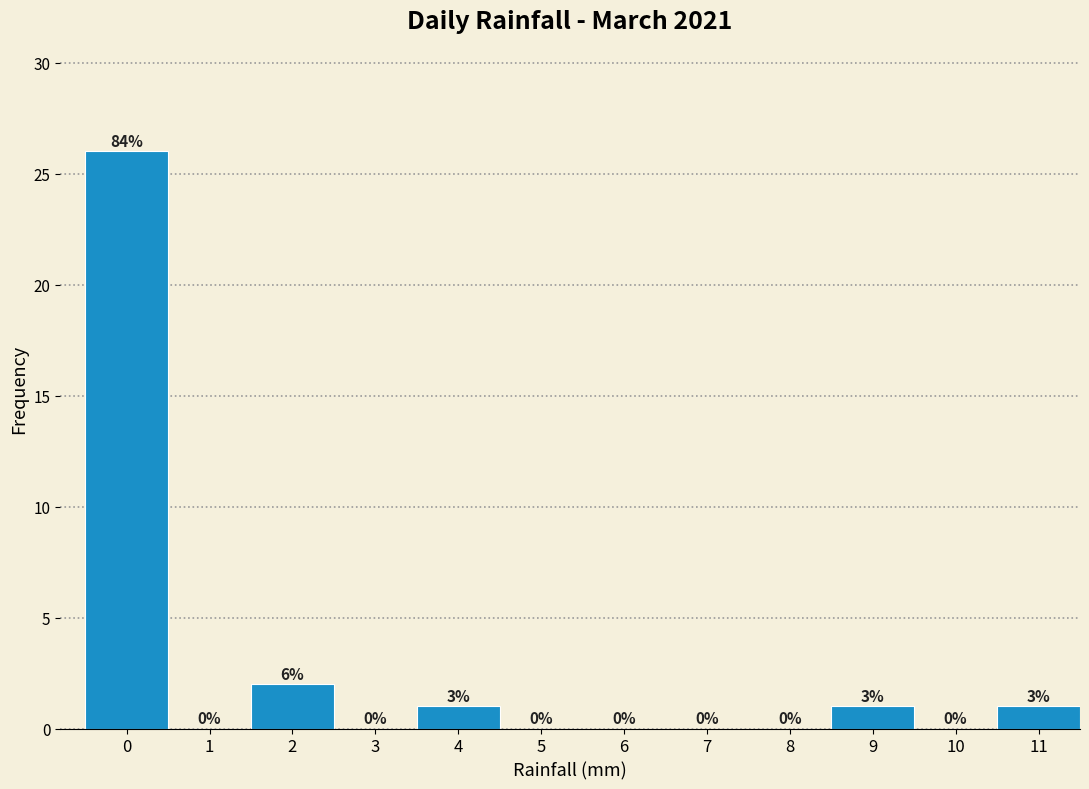

Reading left to right, list all the values displayed in this chart.

0=26	1=0	2=2	3=0	4=1	5=0	6=0	7=0	8=0	9=1	10=0	11=1